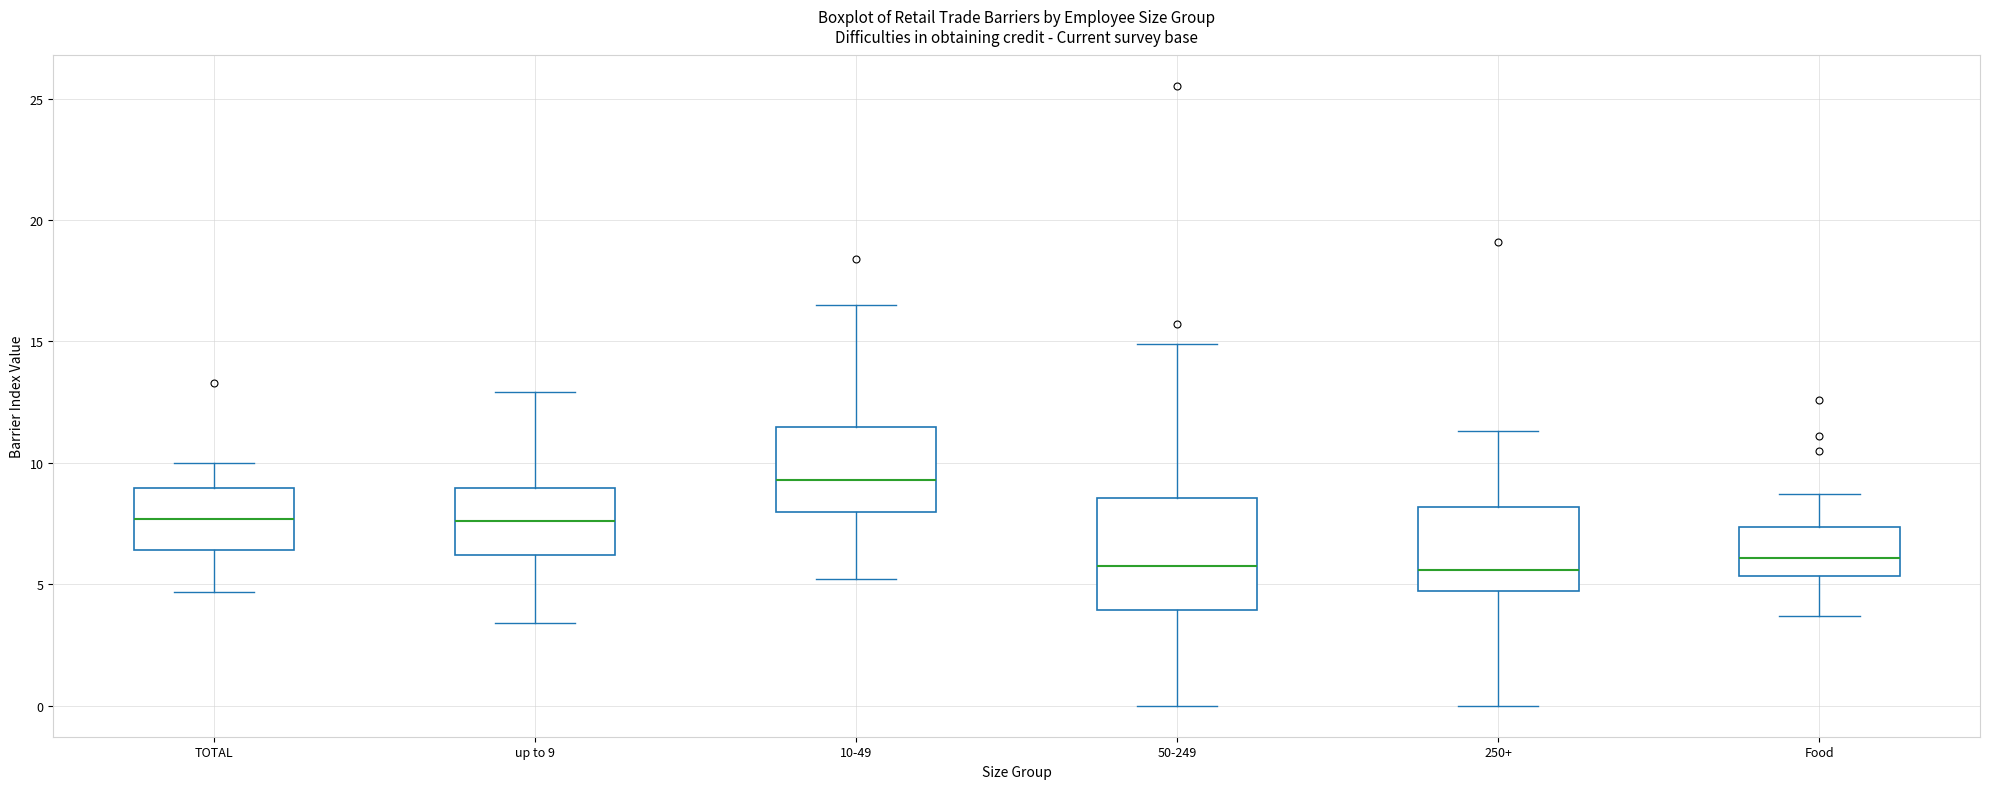

Which box has the highest median line?

10-49